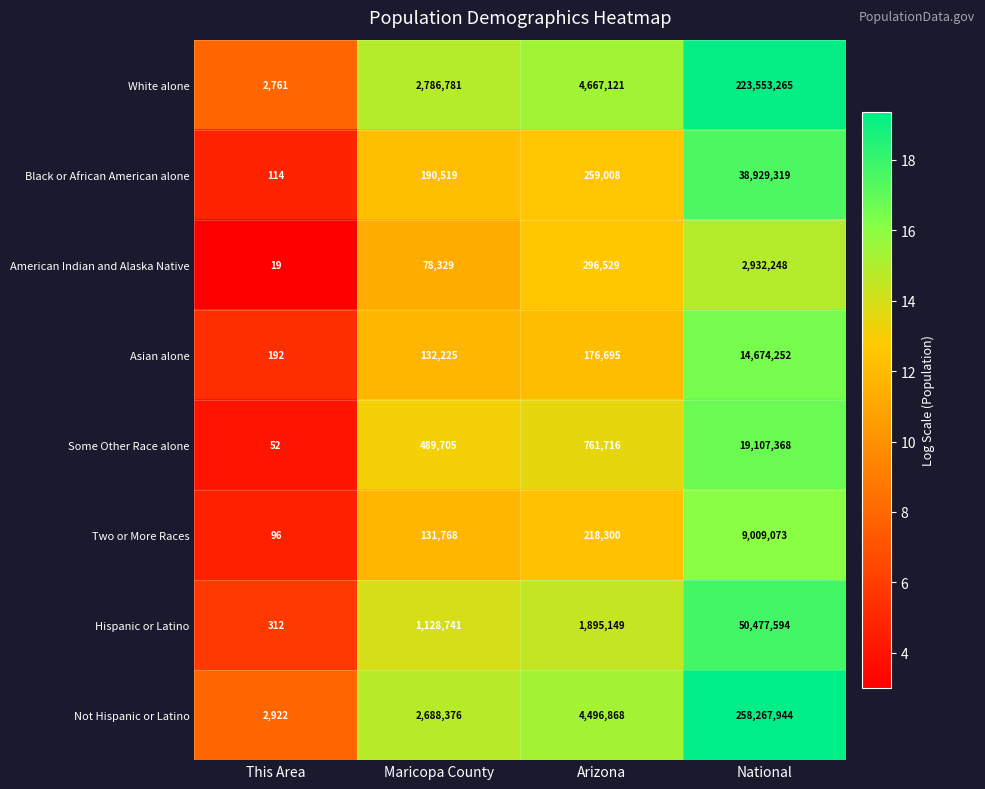

At which category is the sum across all series the highest?

National